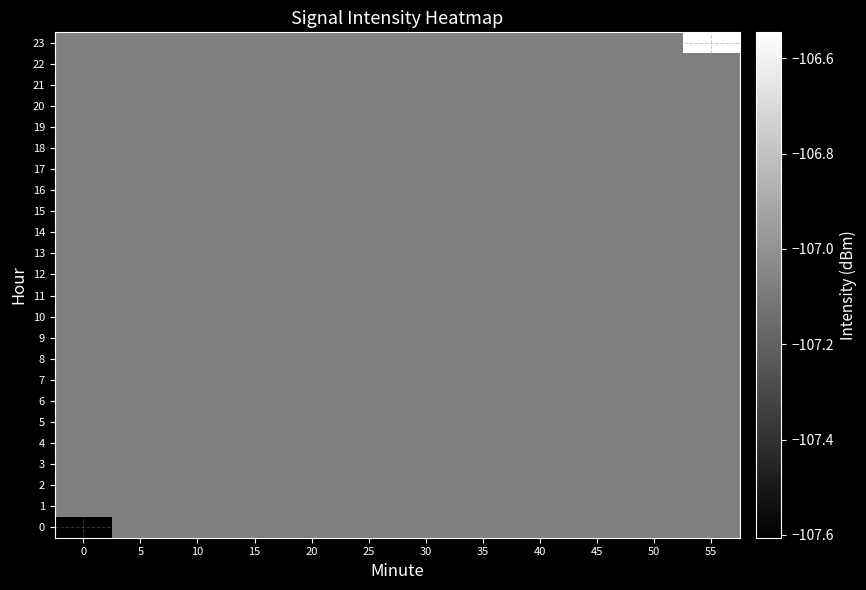

Between 50 and 45, which is larger?

50